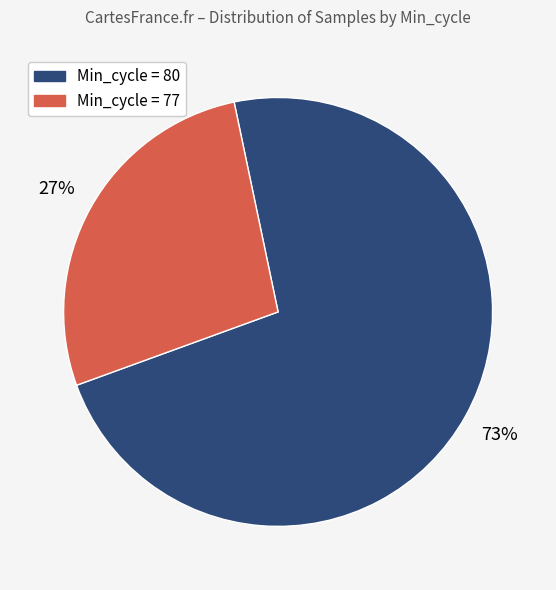

Count the number of slices in the pie.

2